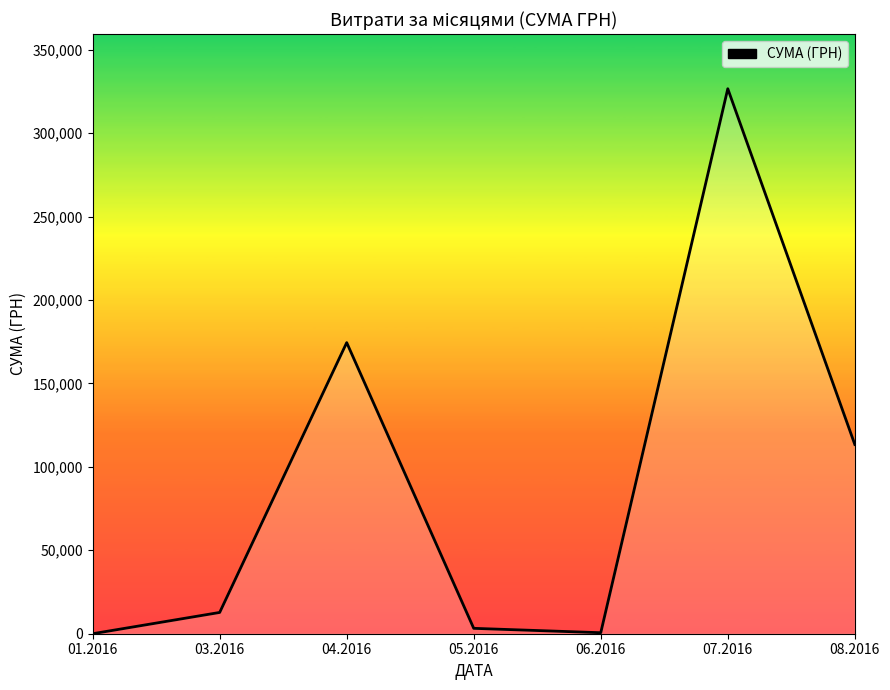

What position from the right is 01.2016?

7